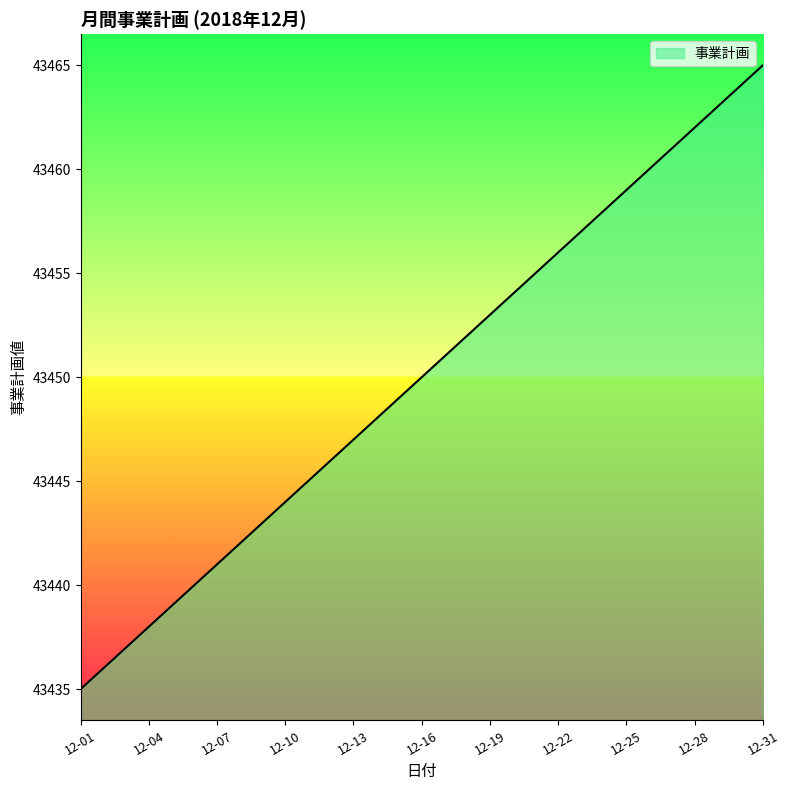

What is the greatest value displayed?

43465